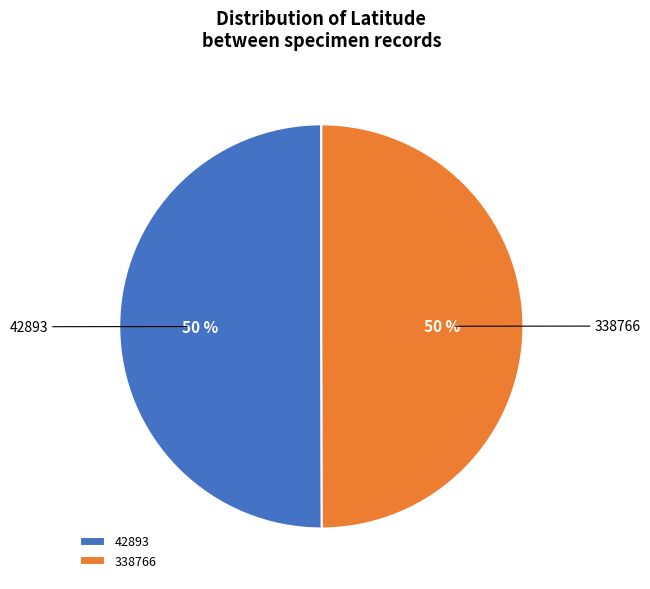

Is it true that 338766 is 42% of the pie?

False